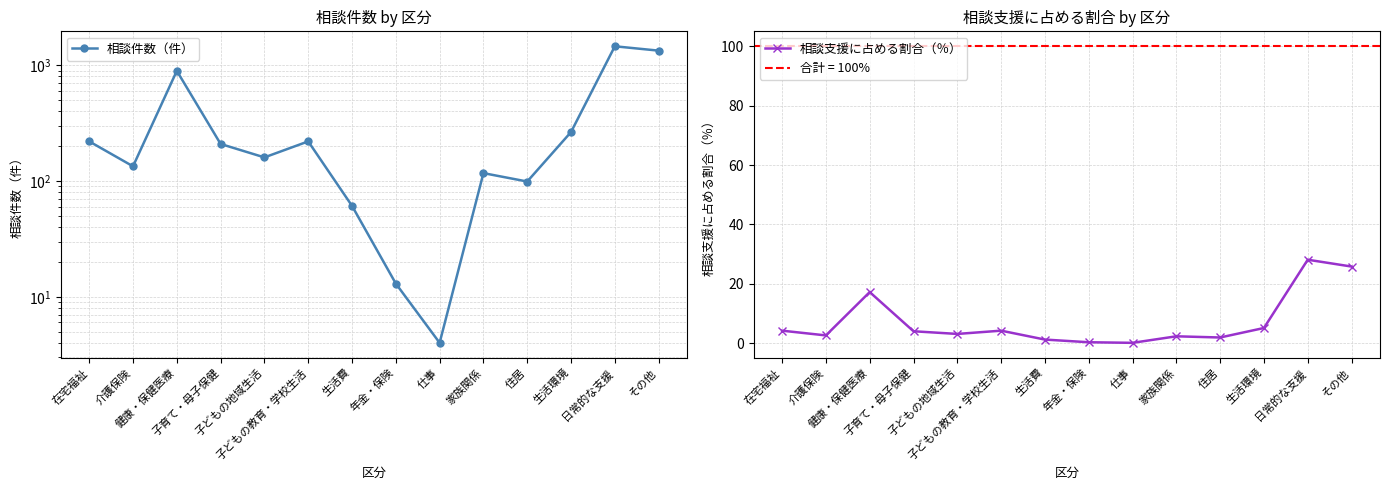

What is the difference between the highest and lowest values at 健康・保健医療?

877.8